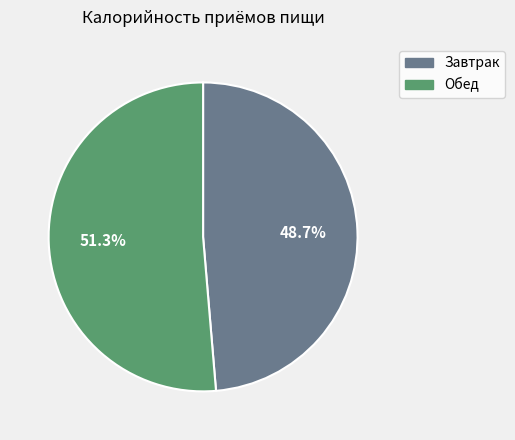

Between Обед and Завтрак, which is larger?

Обед